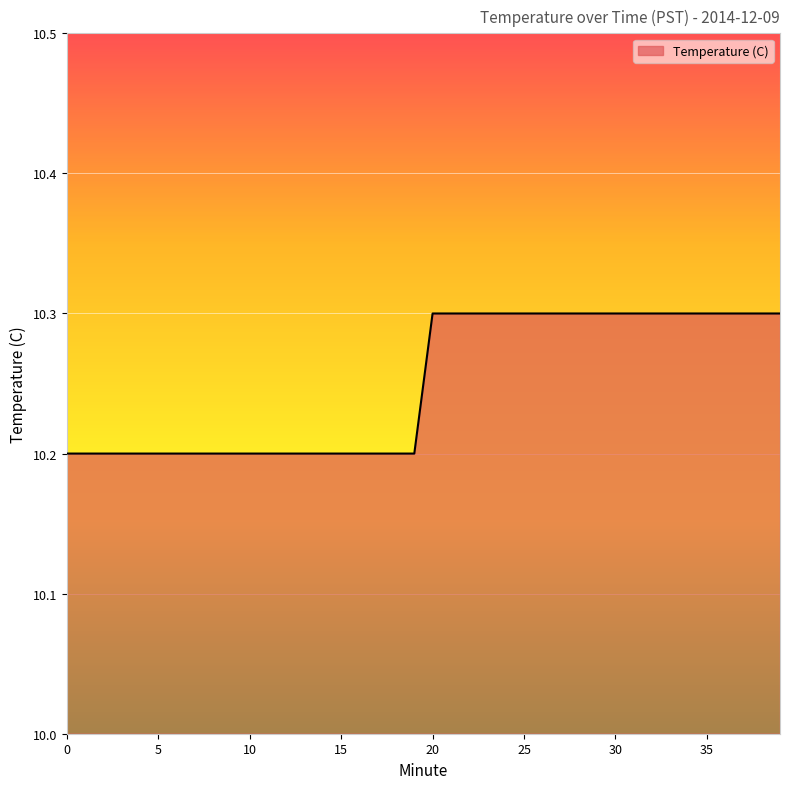

What is the minimum value shown in the chart?

10.2